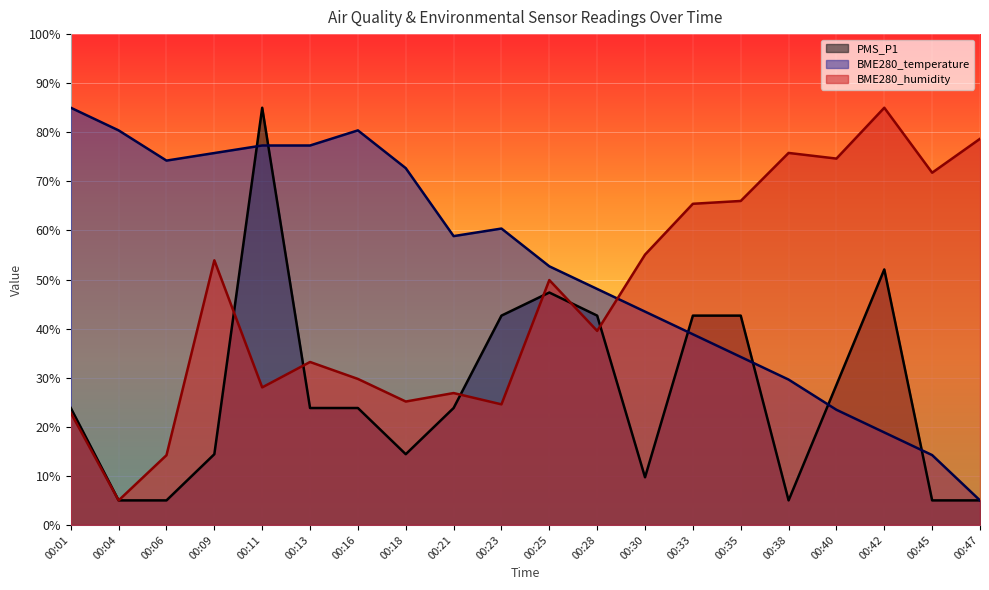

How many lines are shown in the chart?

3